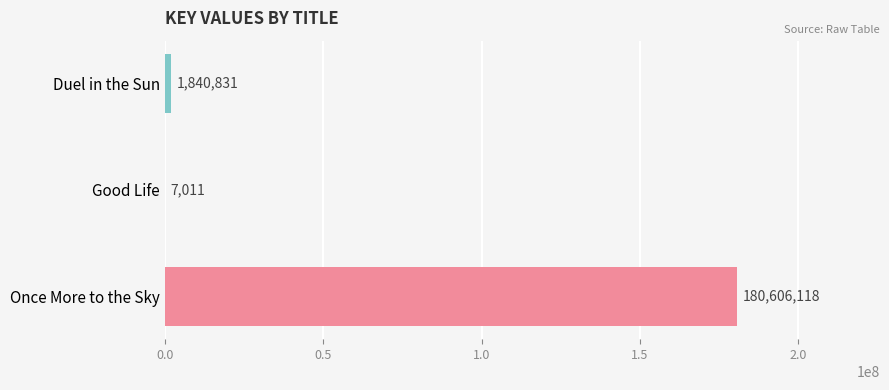

The chart shows a value of 180606118 at Once More to the Sky. True or false?

True